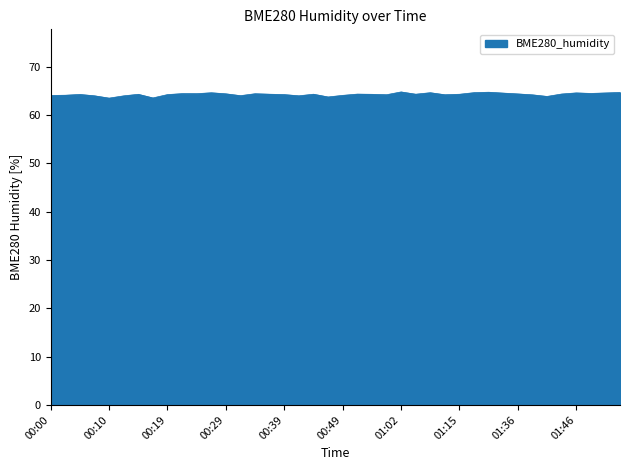

How many series are shown in this chart?

1